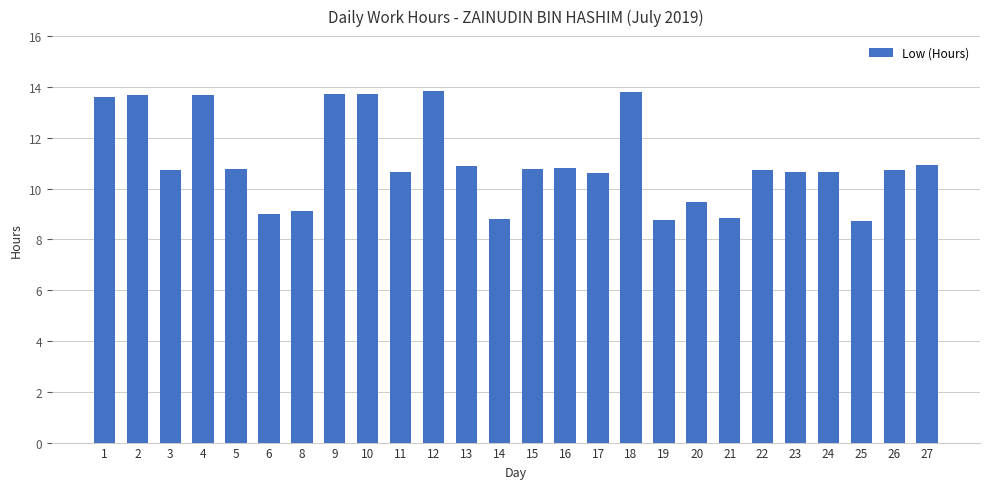

What is the average value?

11.1